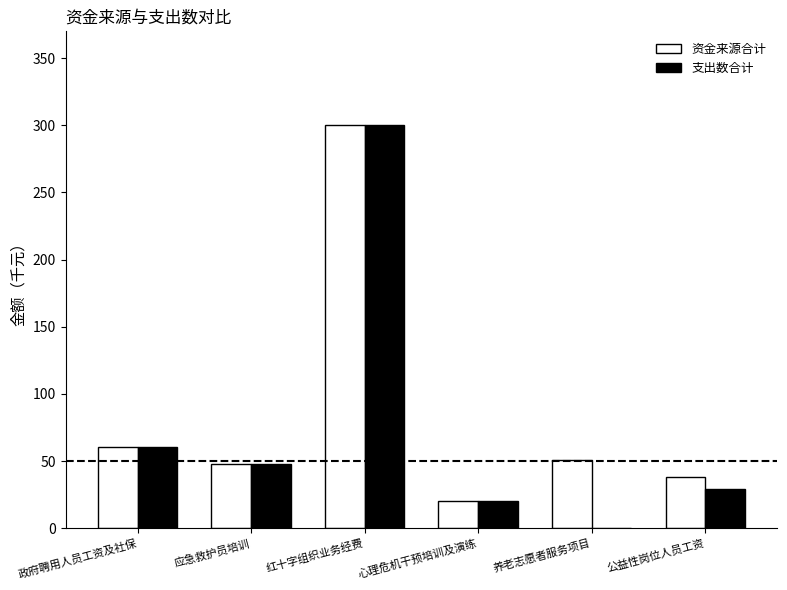

Is it true that 资金来源合计 equals 105.1 at 政府聘用人员工资及社保?

False